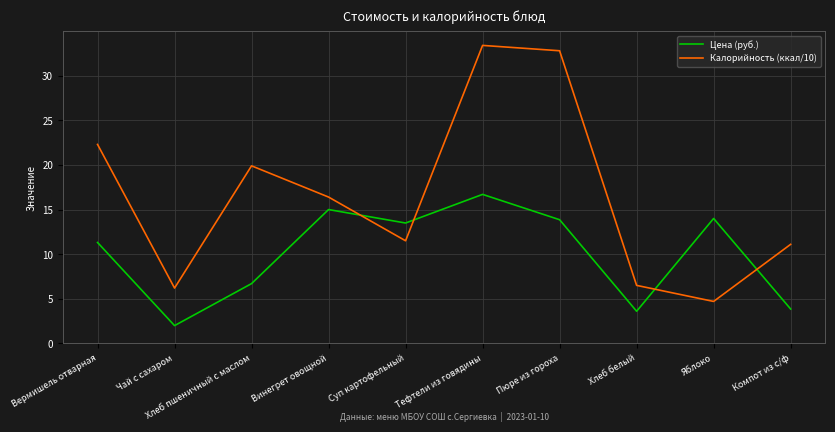

How many interior local peaks does the Калорийность (ккал/10) series have?

2